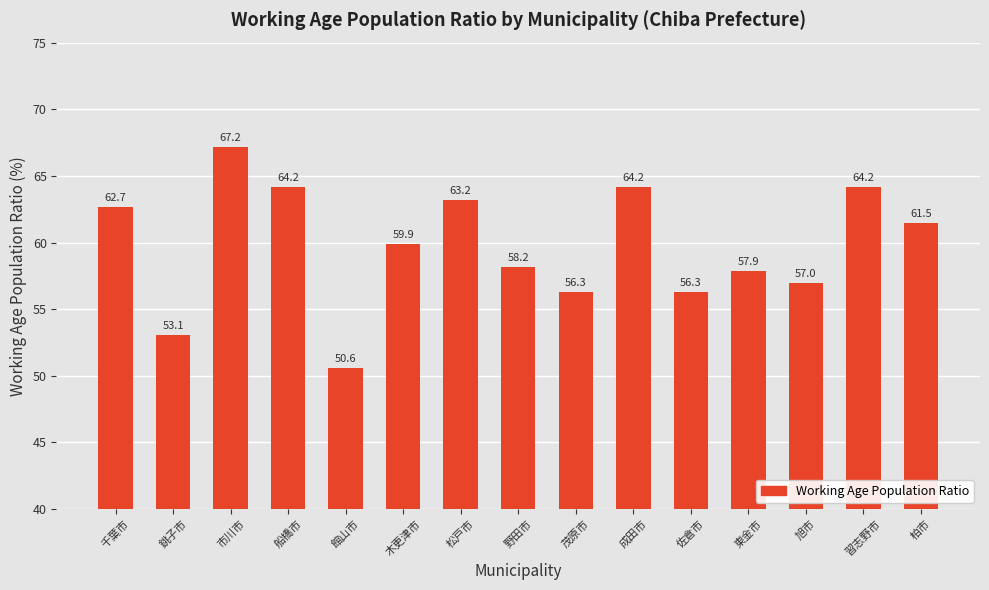

What is the average value?

59.8